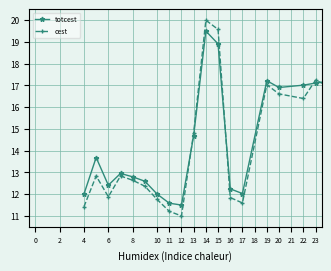

True or false: totcest and cest intersect in this chart.

True